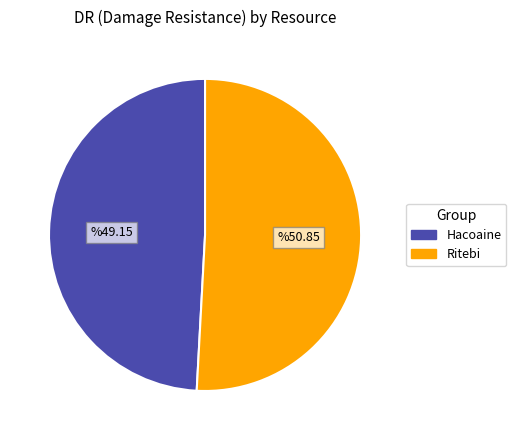

Which category has the biggest portion of the pie?

Ritebi